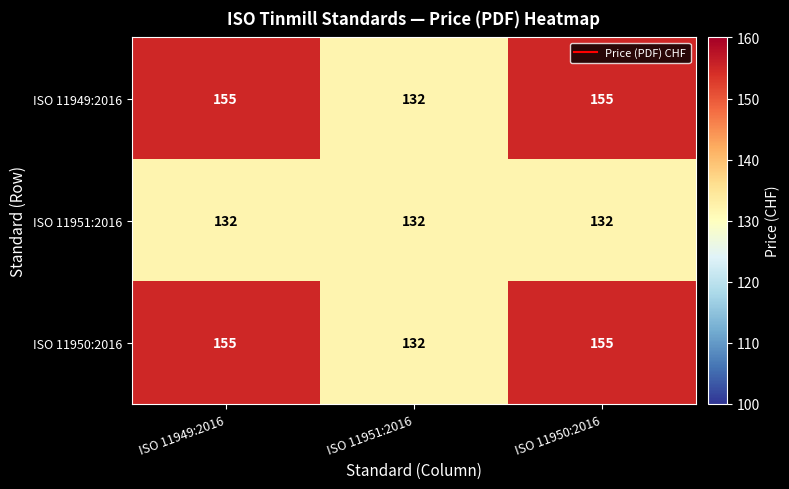

What is the minimum value shown in the chart?

132